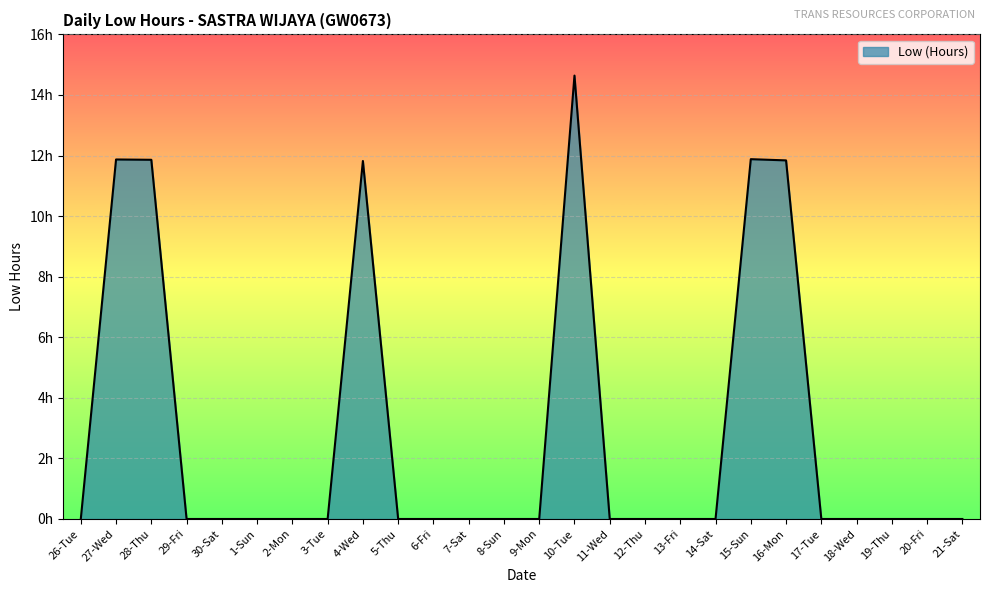

Does the chart have visible grid lines?

Yes